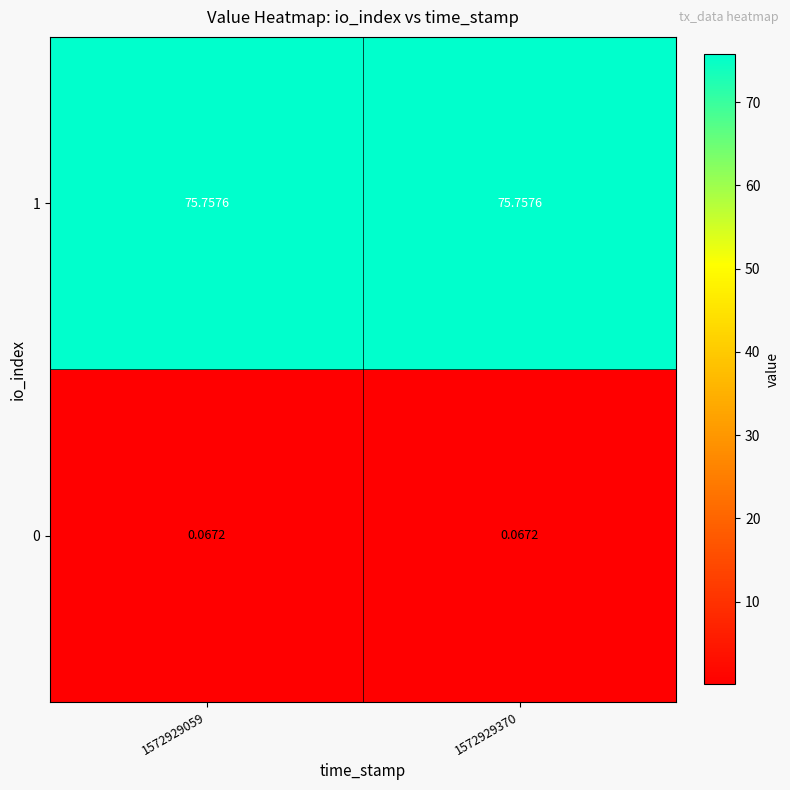

Is the value of 0 at 1572929059 greater than the value of 1 at 1572929370?

No